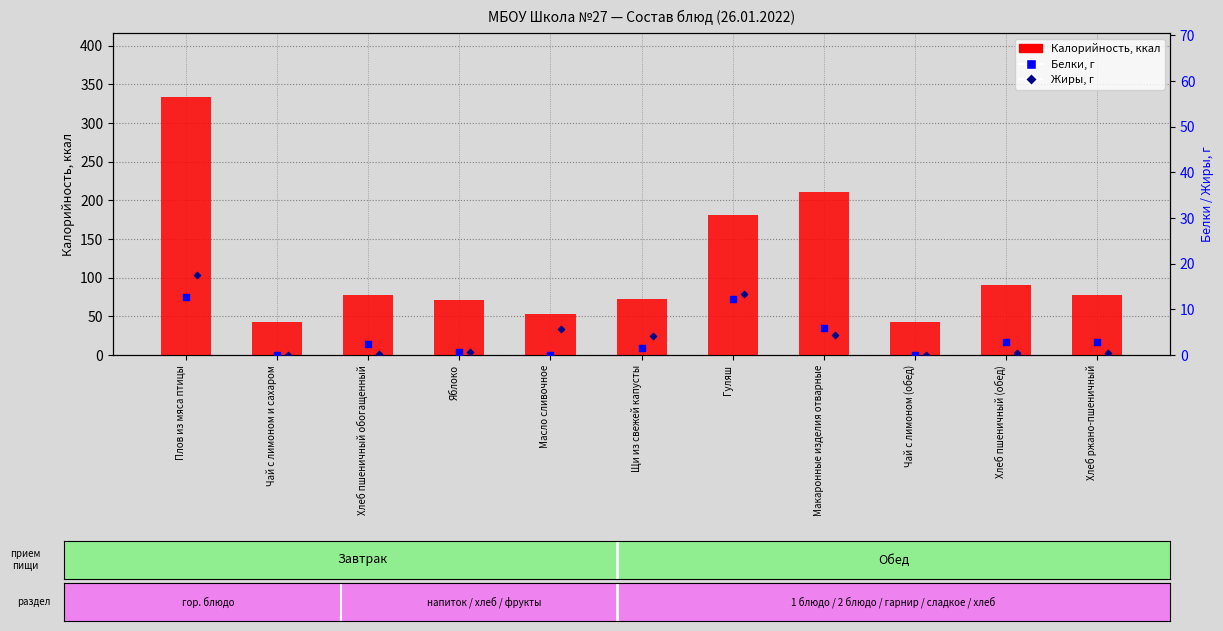

Which series has the largest Y range (max minus min)?

Калорийность